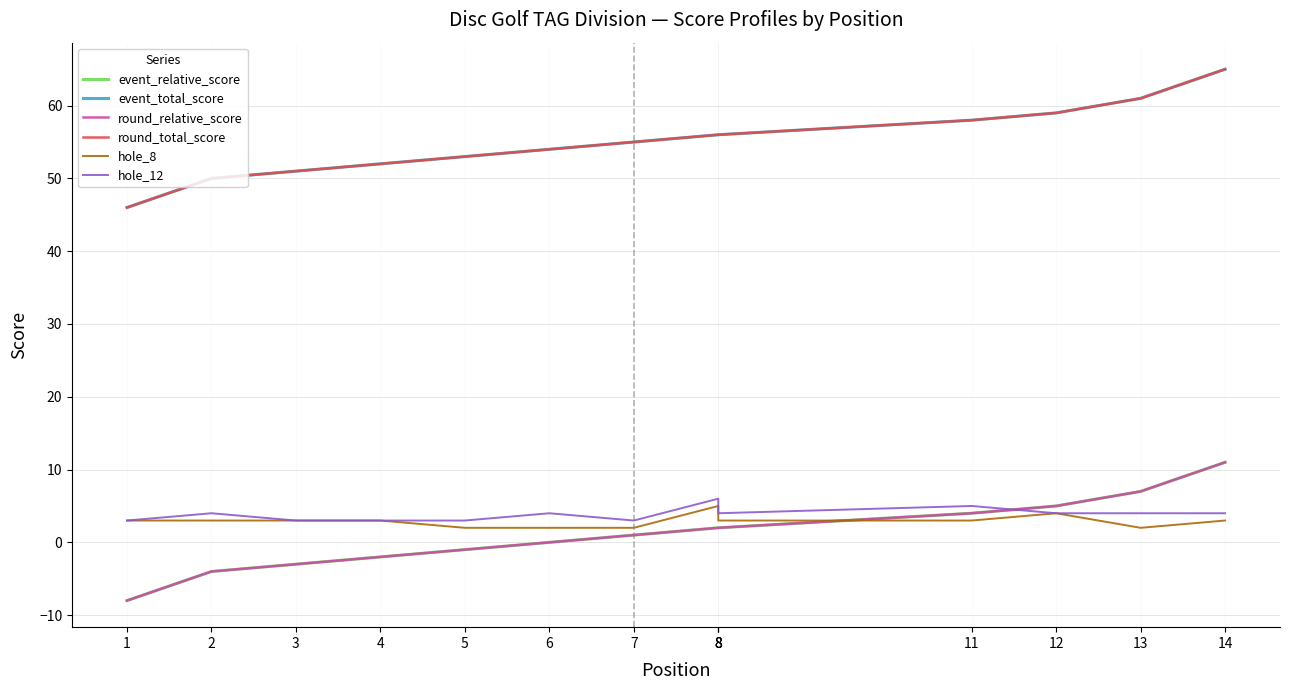

Rank the categories by hole_12 value from lowest to highest.

1, 3, 4, 5, 7, 2, 6, 8, 8, 12, 13, 14, 11, 8